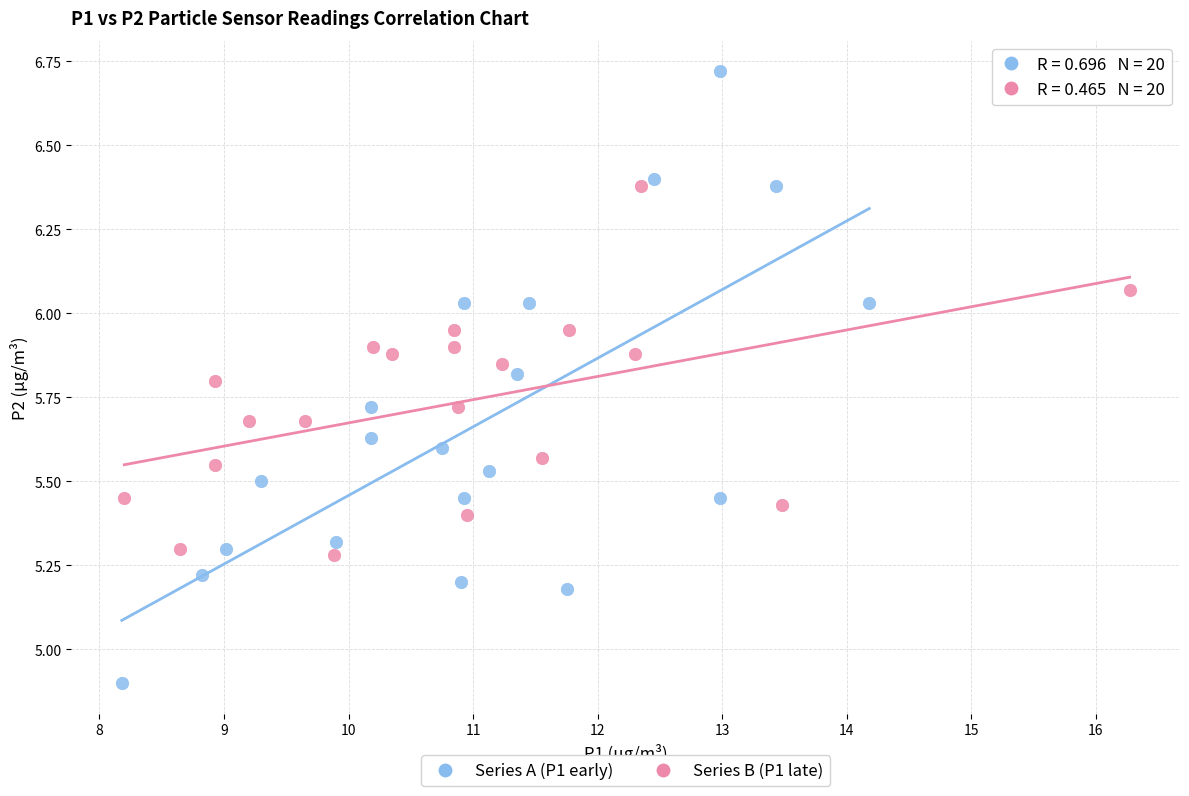

Which series has the largest Y range (max minus min)?

Series A (P1 early)